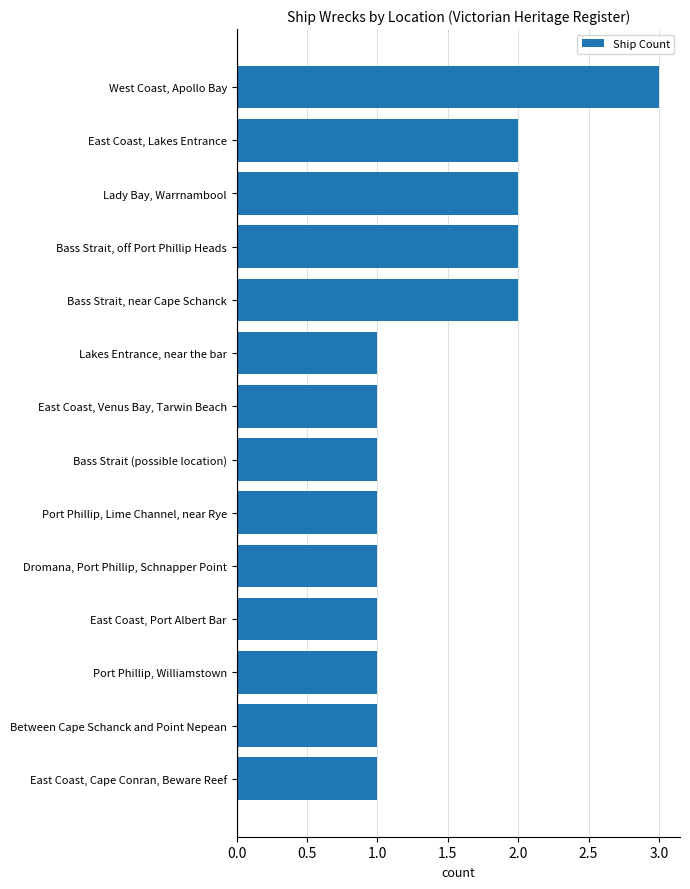

Between Bass Strait, near Cape Schanck and West Coast, Apollo Bay, which is larger?

West Coast, Apollo Bay